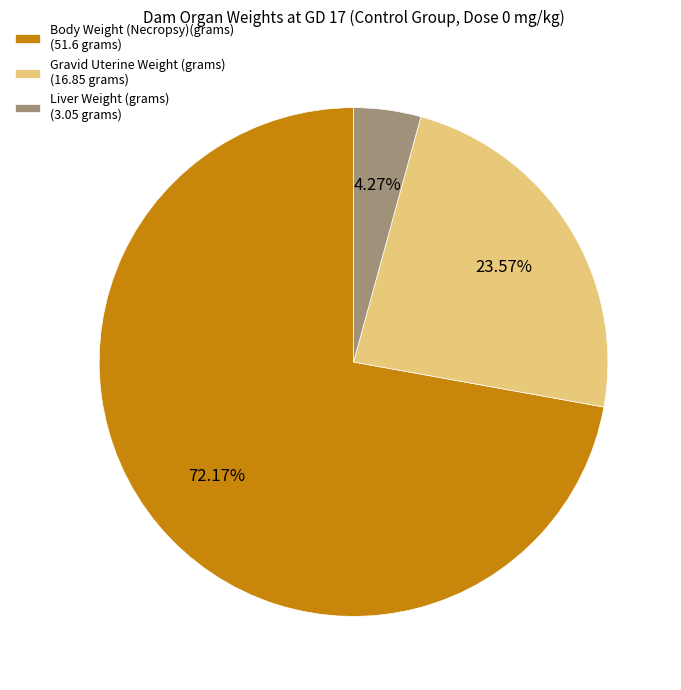

To the nearest percent, what percentage of the pie is Liver Weight (grams)?

4%